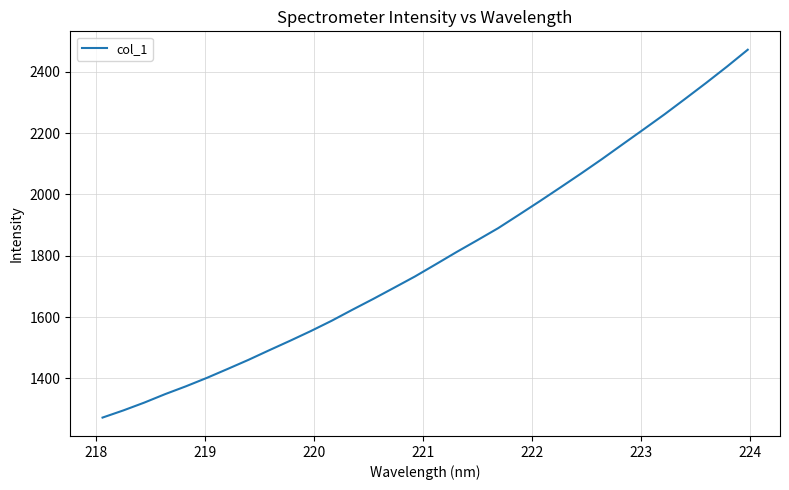

Reading left to right, transcribe all the data shown in this chart.

1272.6	1296.0	1321.3	1348.9	1374.5	1401.8	1431.0	1460.6	1492.0	1522.9	1554.7	1588.2	1624.2	1659.4	1695.8	1732.5	1772.1	1812.2	1850.8	1890.0	1933.7	1977.9	2023.1	2068.8	2115.6	2164.1	2212.4	2261.1	2312.0	2363.5	2416.4	2471.5